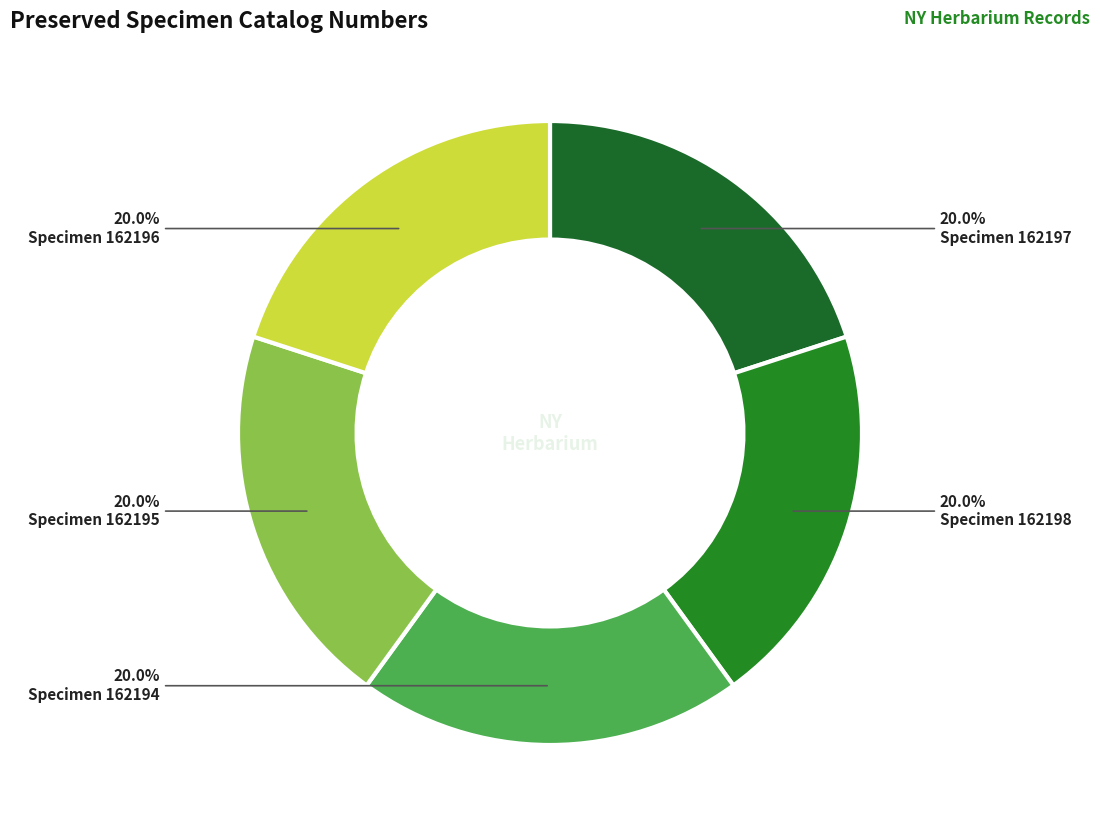

Which slice is the smallest?

Specimen 162194